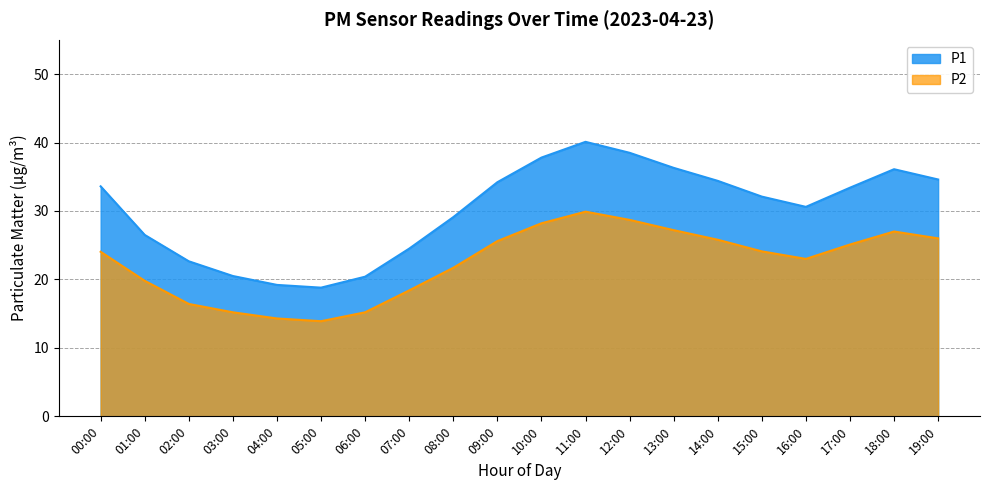

Is it true that P2 equals 49.9 at 10:00?

False